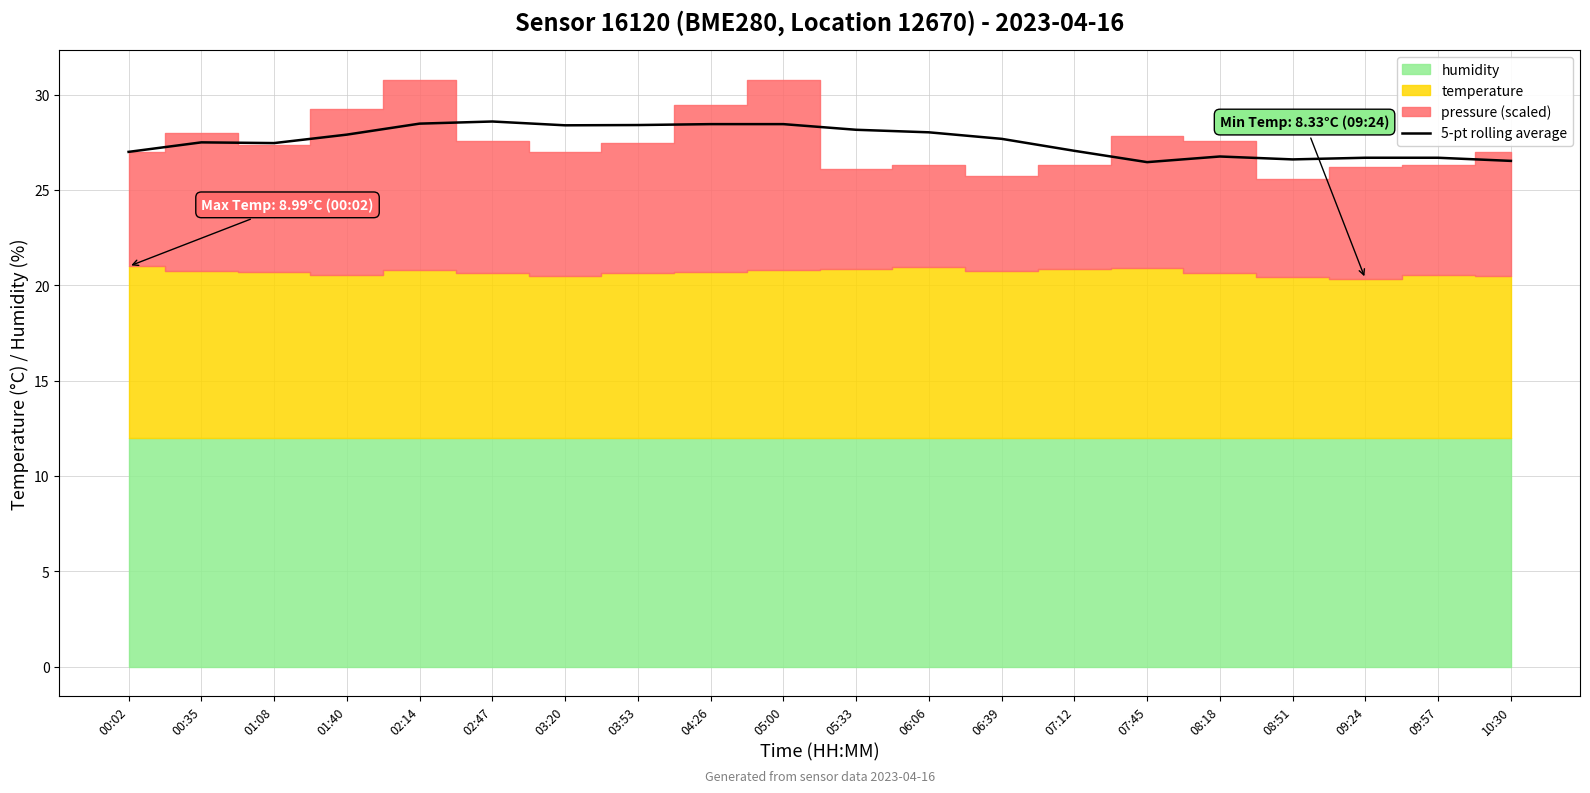

What is the label of the 7th point from the left?

03:20